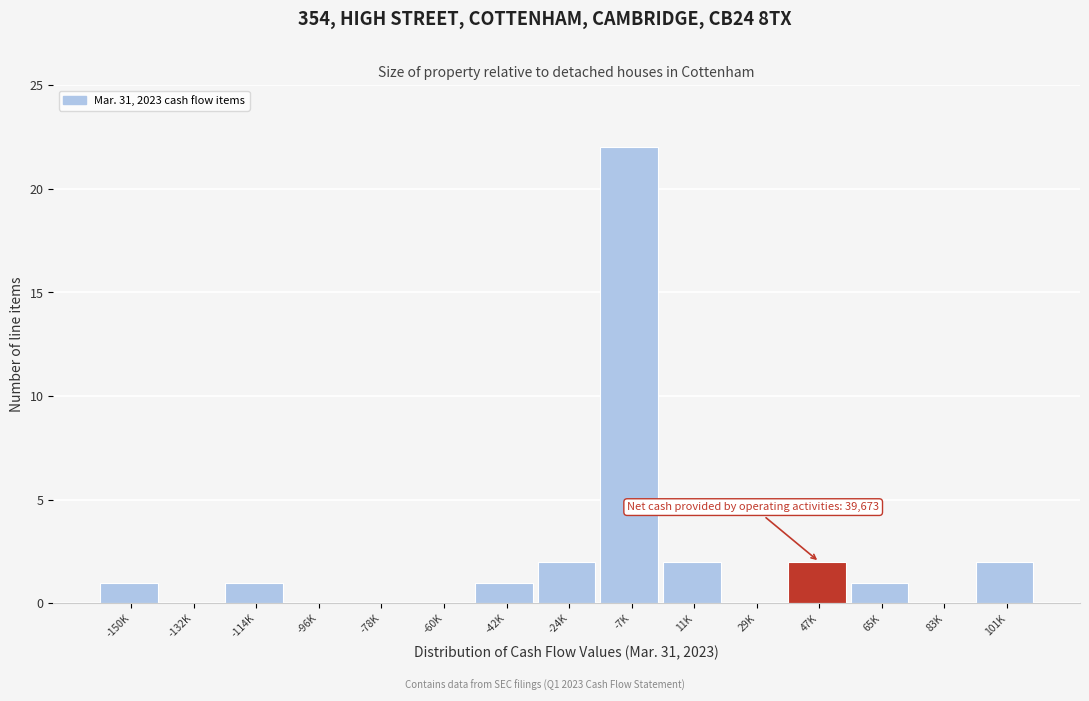

Reading left to right, extract all data points from this chart.

-150K=1	-132K=0	-114K=1	-96K=0	-78K=0	-60K=0	-42K=1	-24K=2	-7K=22	11K=2	29K=0	47K=2	65K=1	83K=0	101K=2